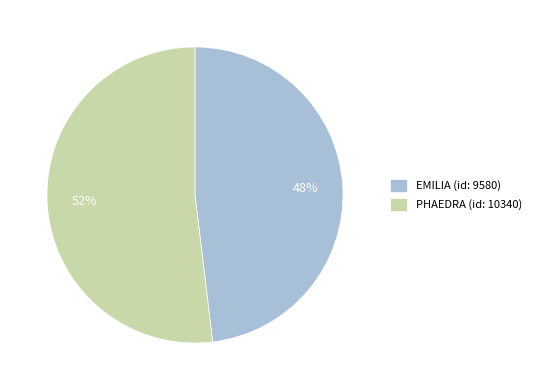

What percentage is the EMILIA (id: 9580) slice, to the nearest percent?

48%